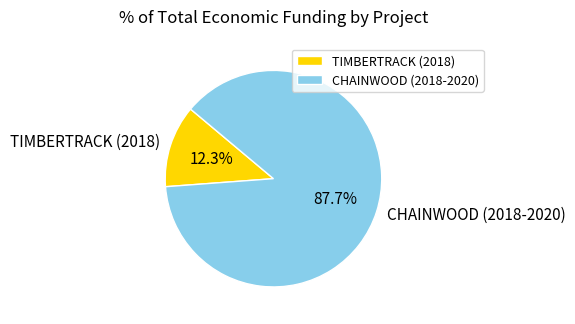

What is the ratio of the value at CHAINWOOD (2018-2020) to the value at TIMBERTRACK (2018)?

7.1